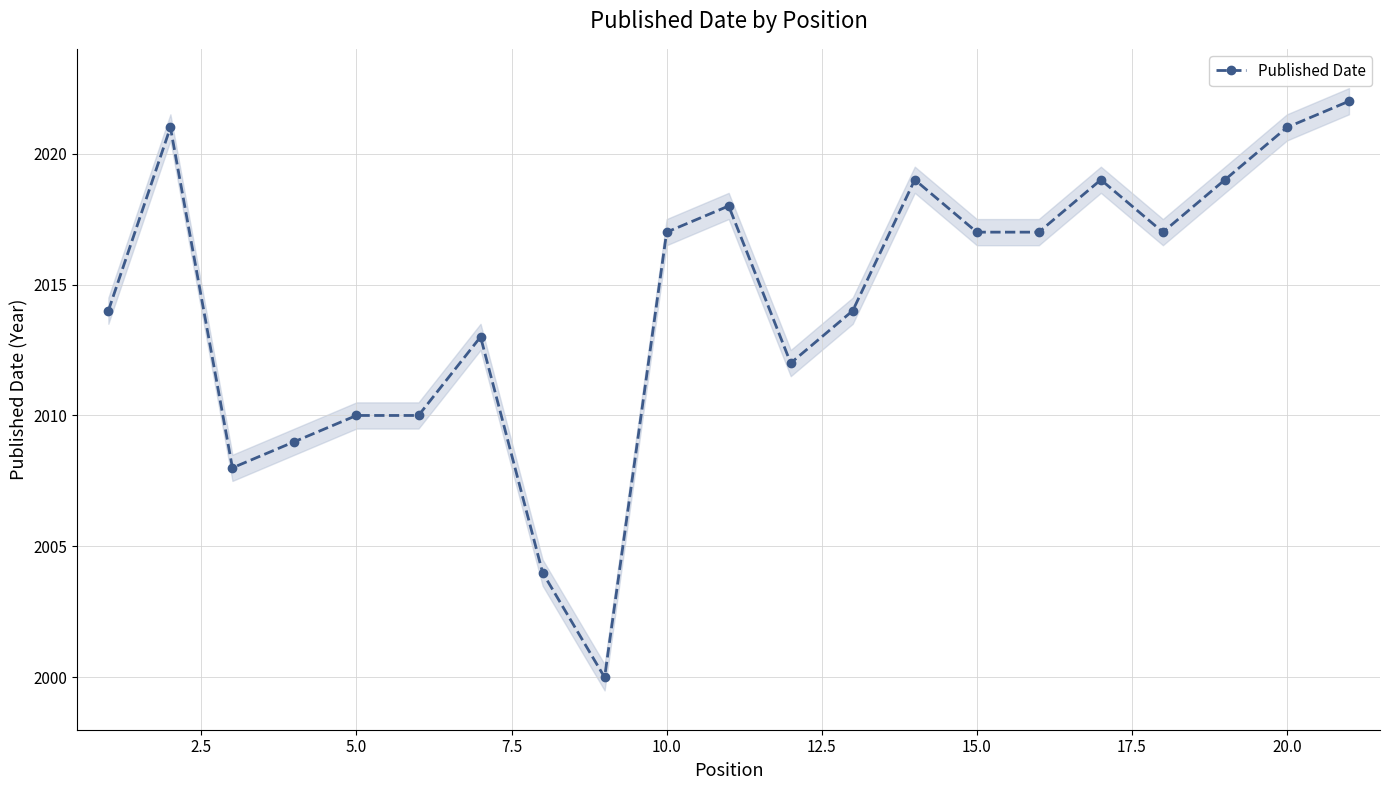

Count the number of data series in this chart.

1